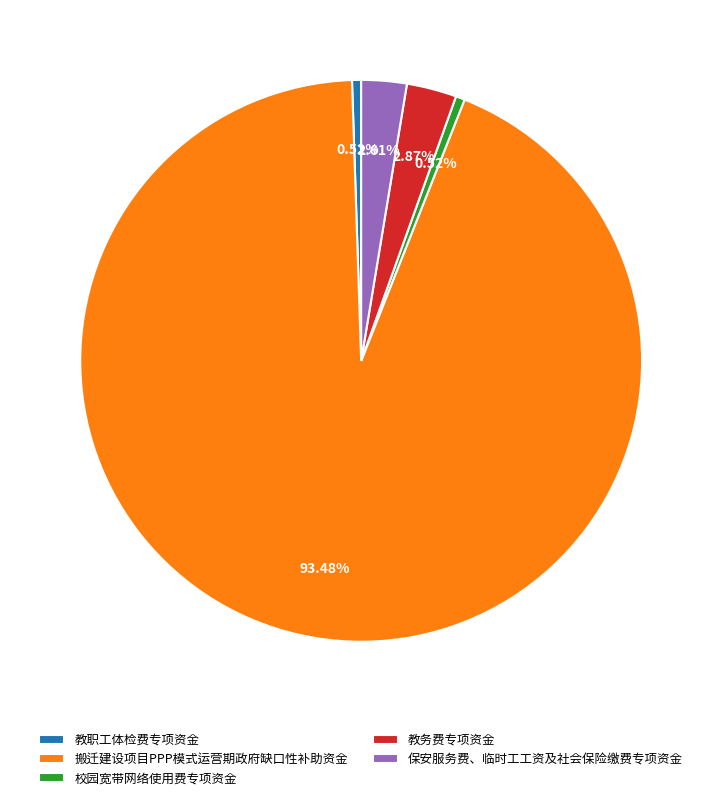

To the nearest percent, what portion does 校园宽带网络使用费专项资金 represent?

1%